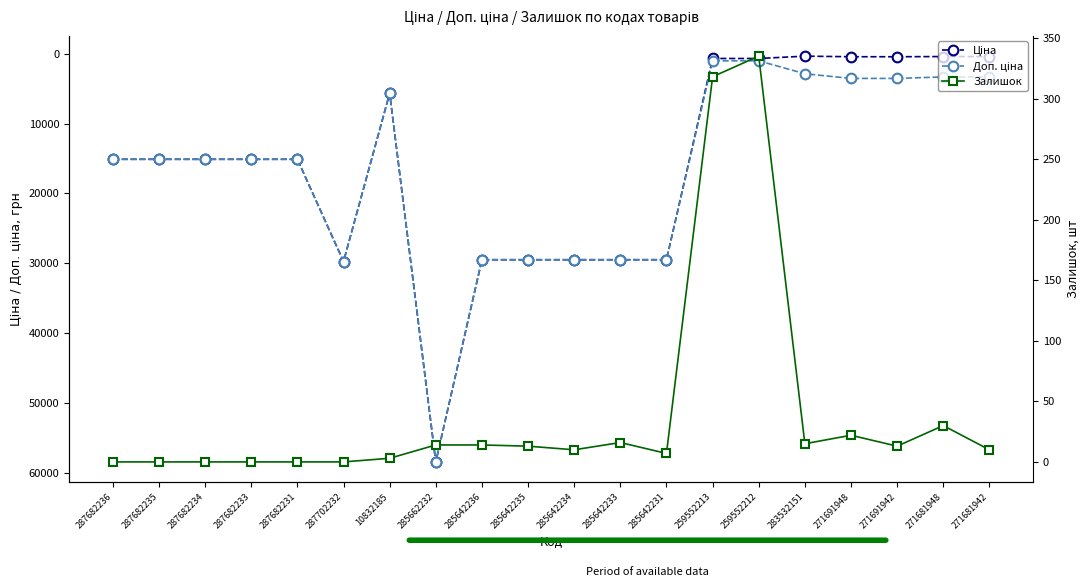

True or false: Ціна and Доп. ціна intersect in this chart.

False